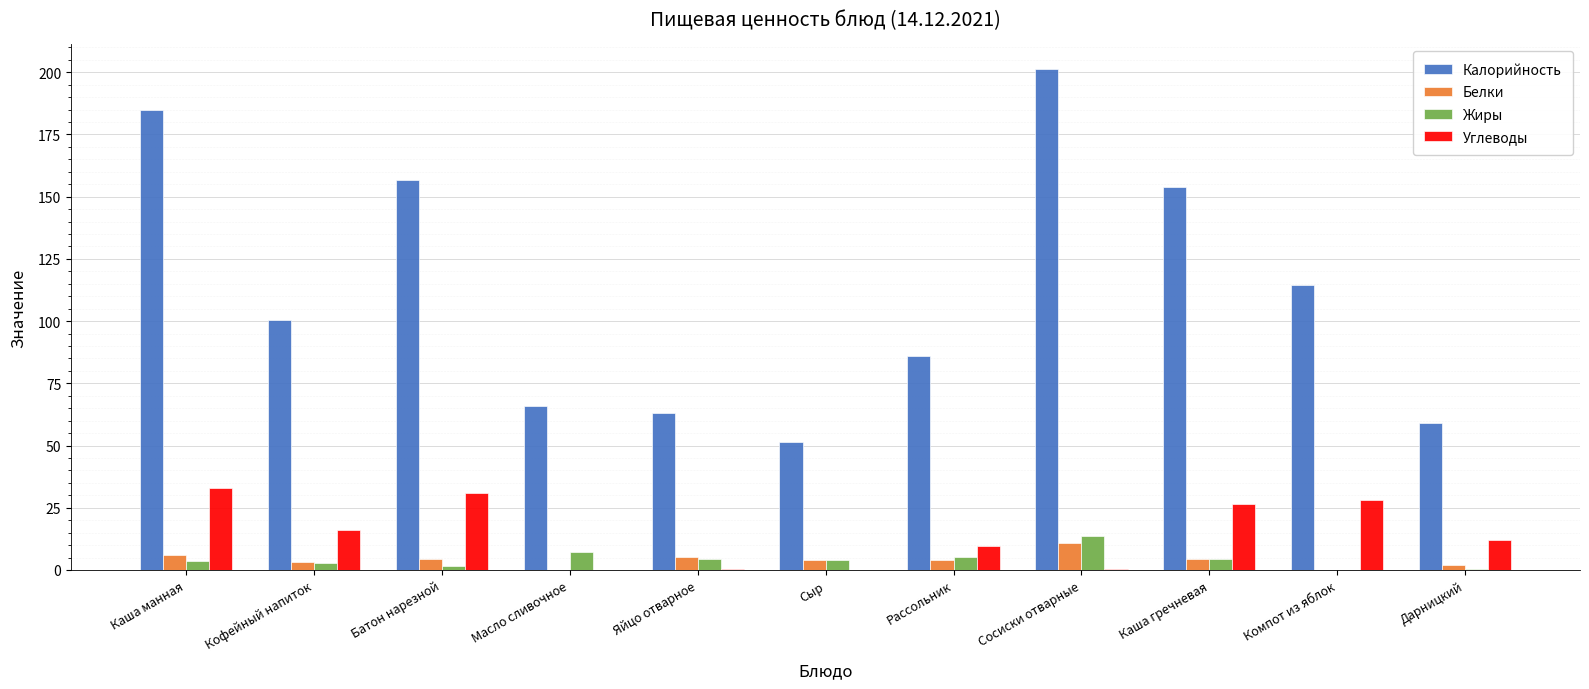

Between Каша манная and Рассольник, which series saw the biggest shift?

Калорийность